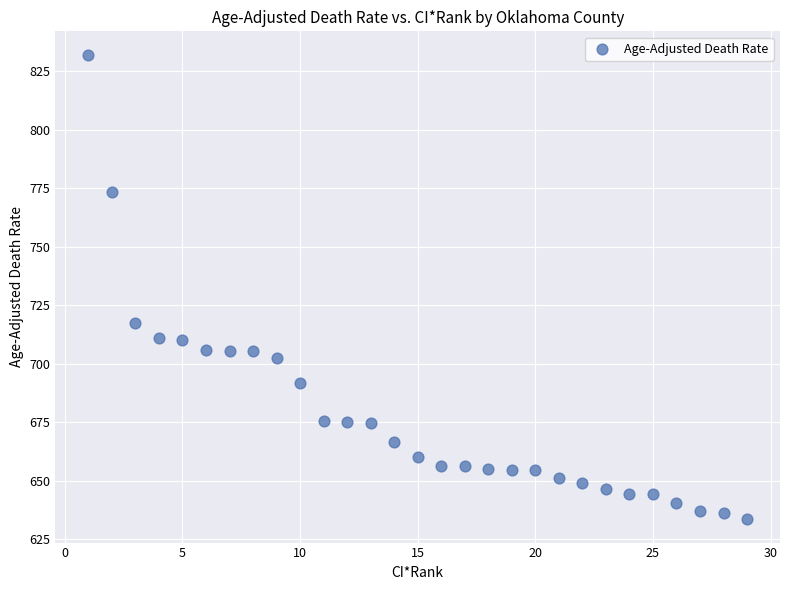

What is the range of X values (max minus min)?

28.0